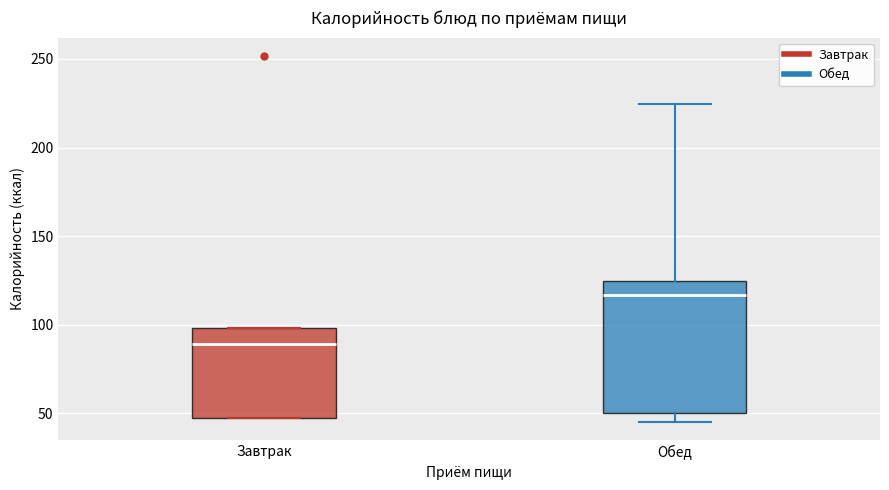

Where is the lower edge of the box for Завтрак on the y-axis? The values are not printed on the chart, so give them approximately, as read against the axis.

45